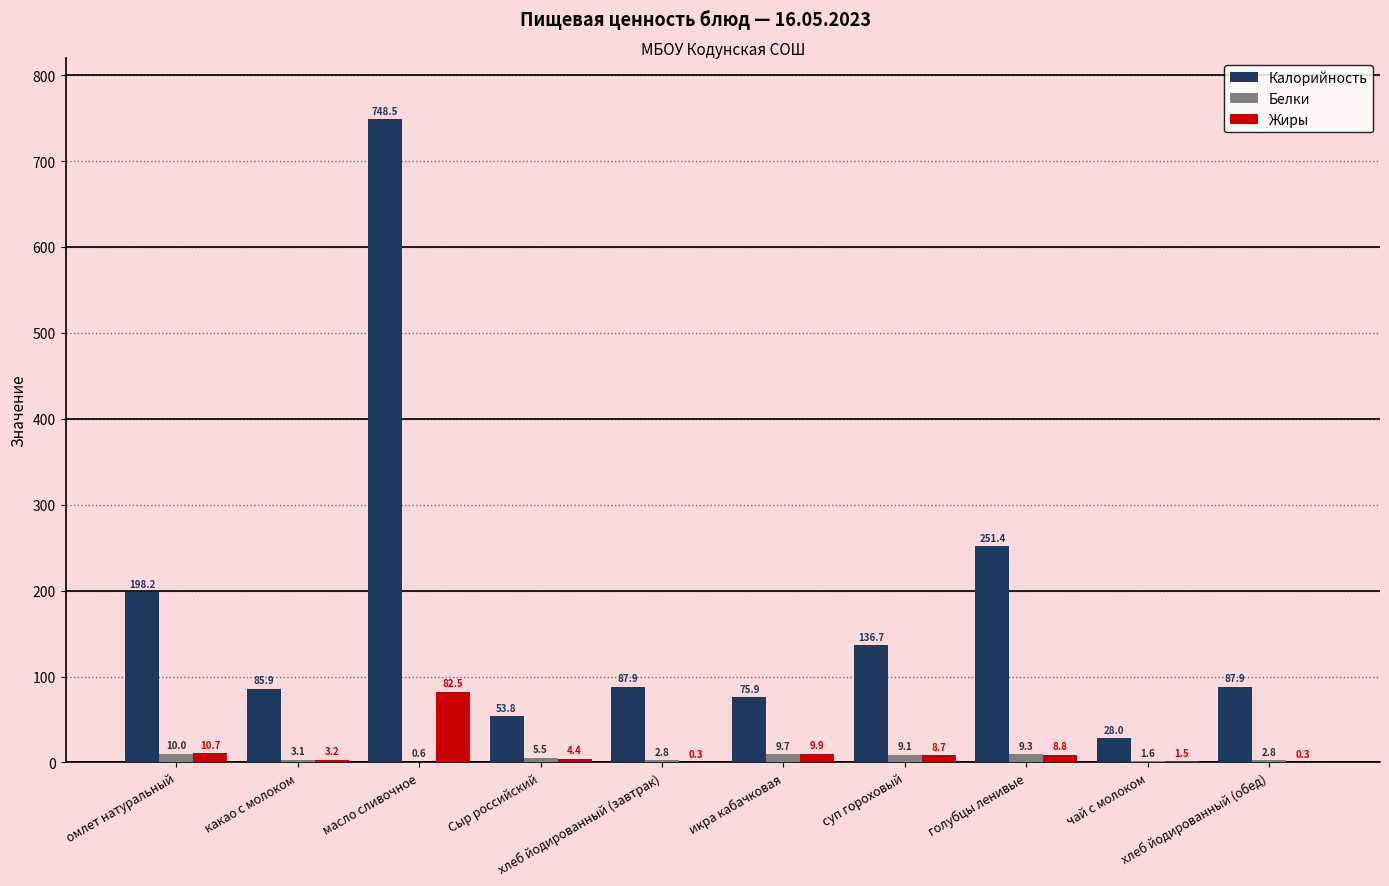

What is the difference between the Жиры values at хлеб йодированный (завтрак) and какао с молоком?

2.9